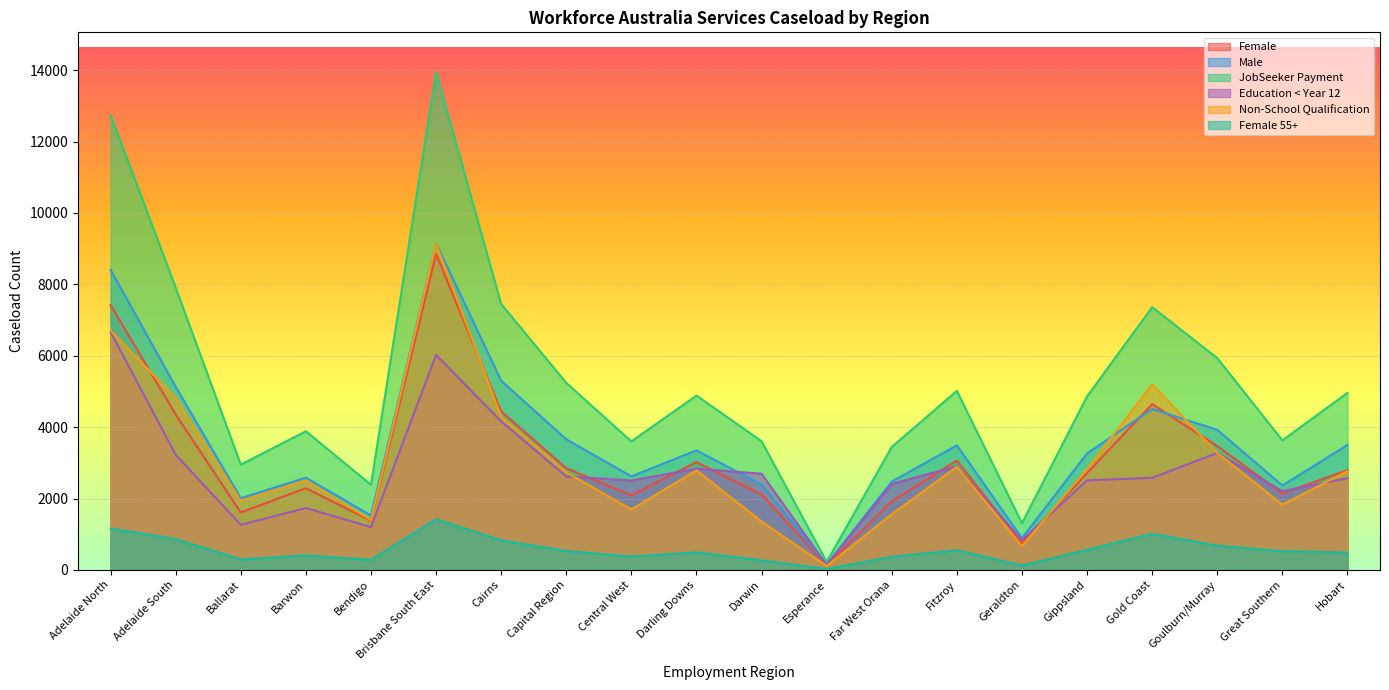

Between Goulburn/Murray and Capital Region, which is larger?

Goulburn/Murray